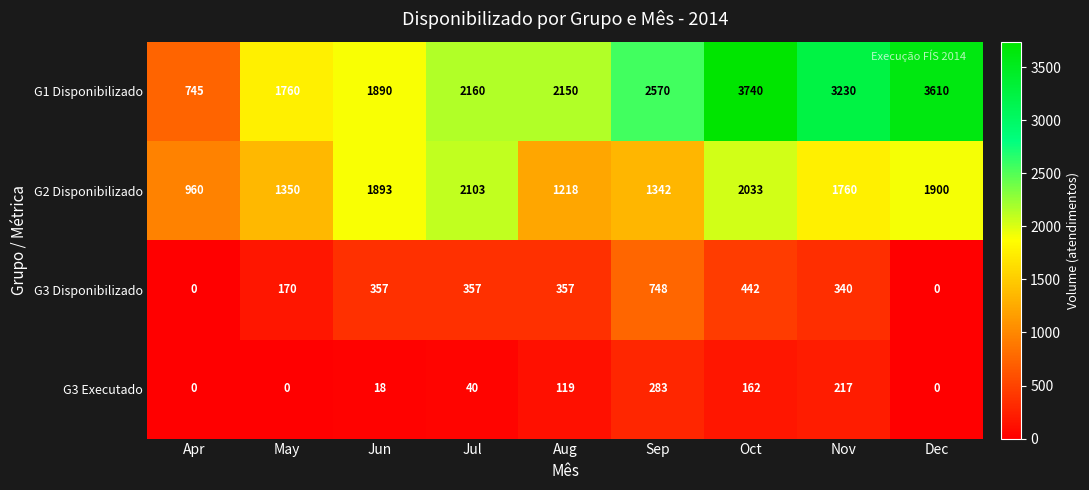

Where is G3 Executado nearest to the value 141?

Oct